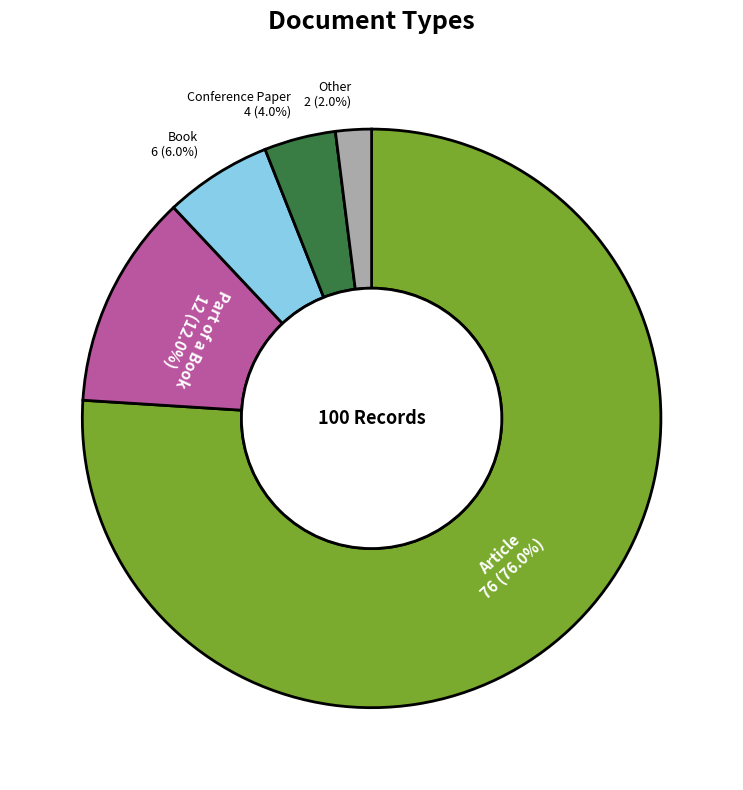

Approximately how many times larger is the value at Conference Paper compared to Other?

2.0